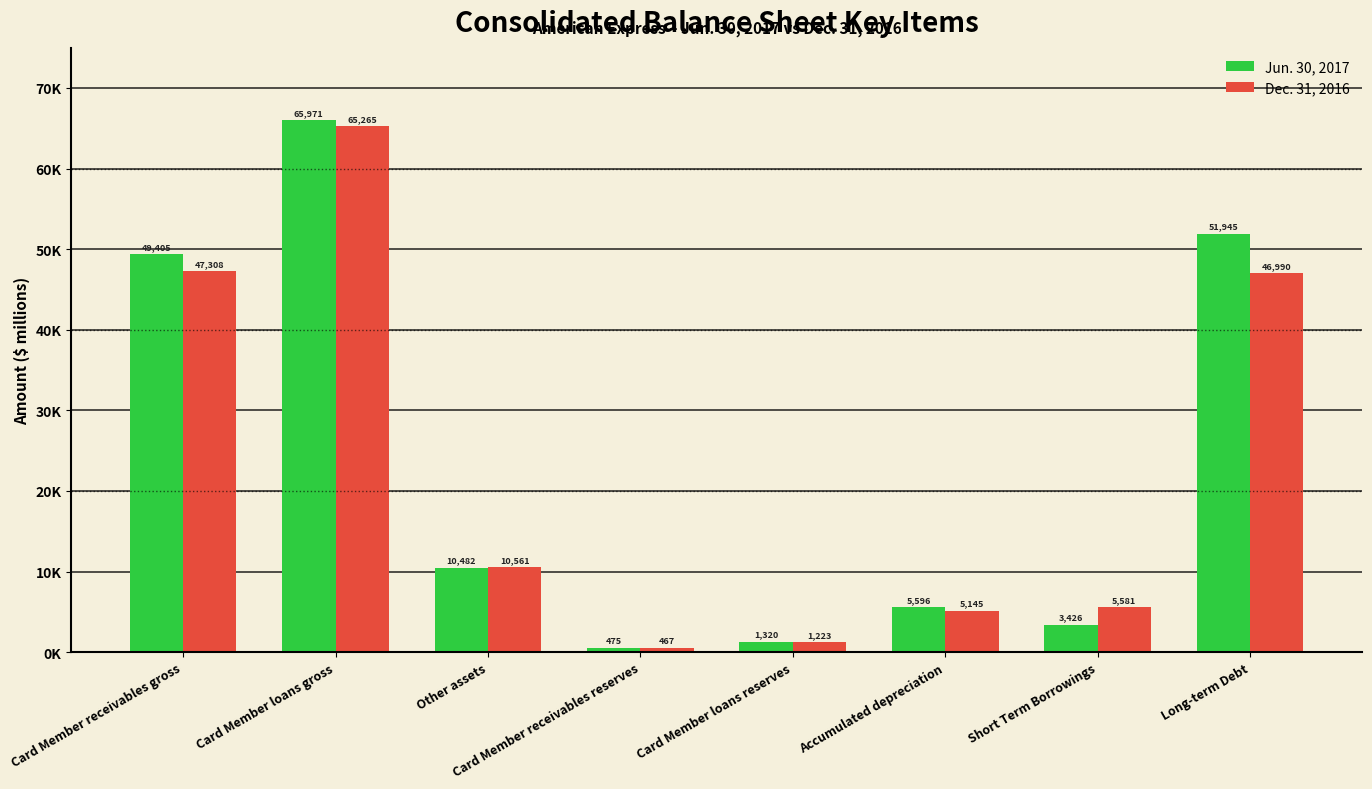

Where is Jun. 30, 2017 nearest to the value 33223?

Card Member receivables gross